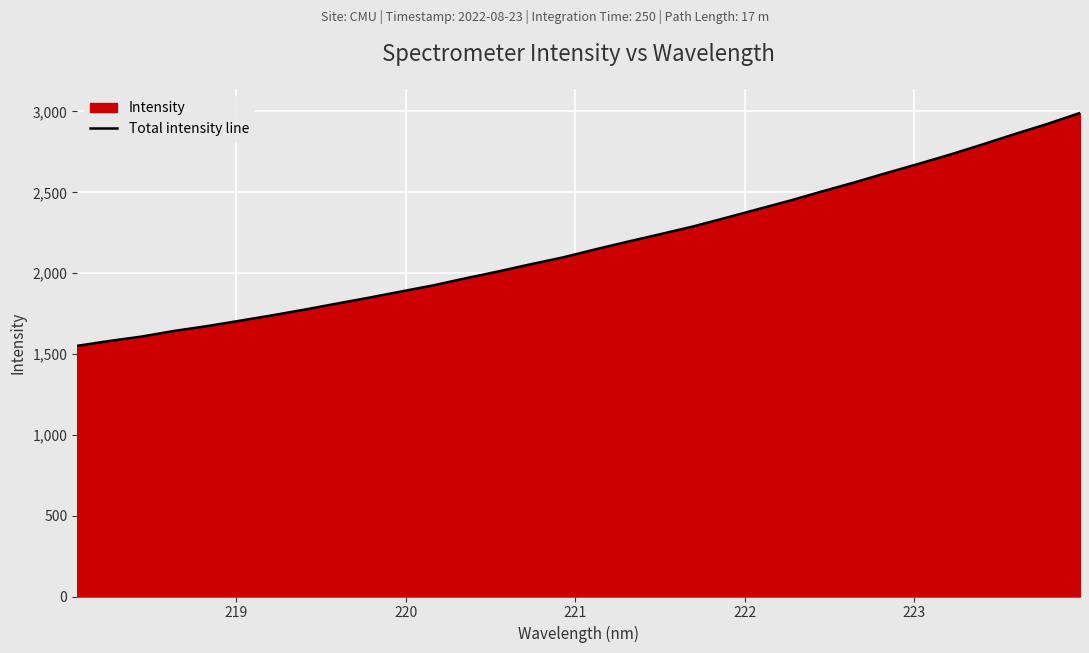

What is the difference between the maximum and minimum values?

1440.4